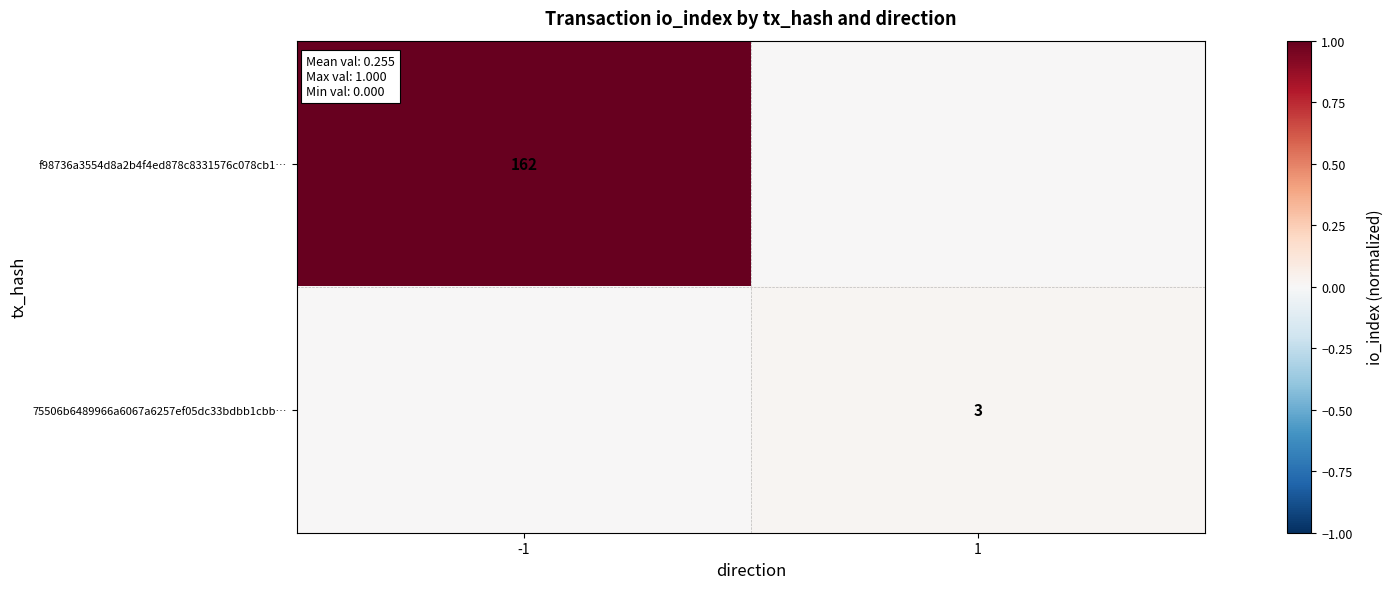

At how many categories does at least one series exceed 0?

2